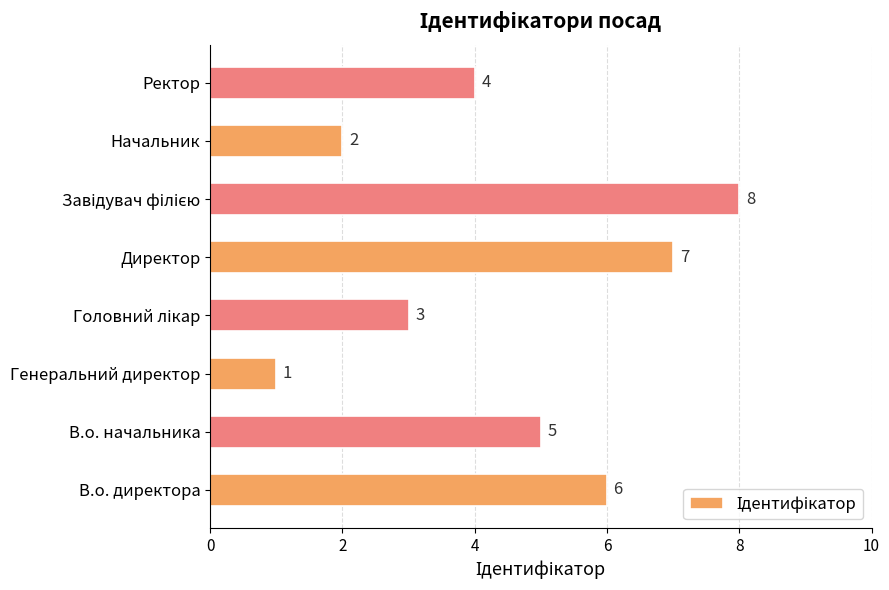

How many bars are there in total?

8